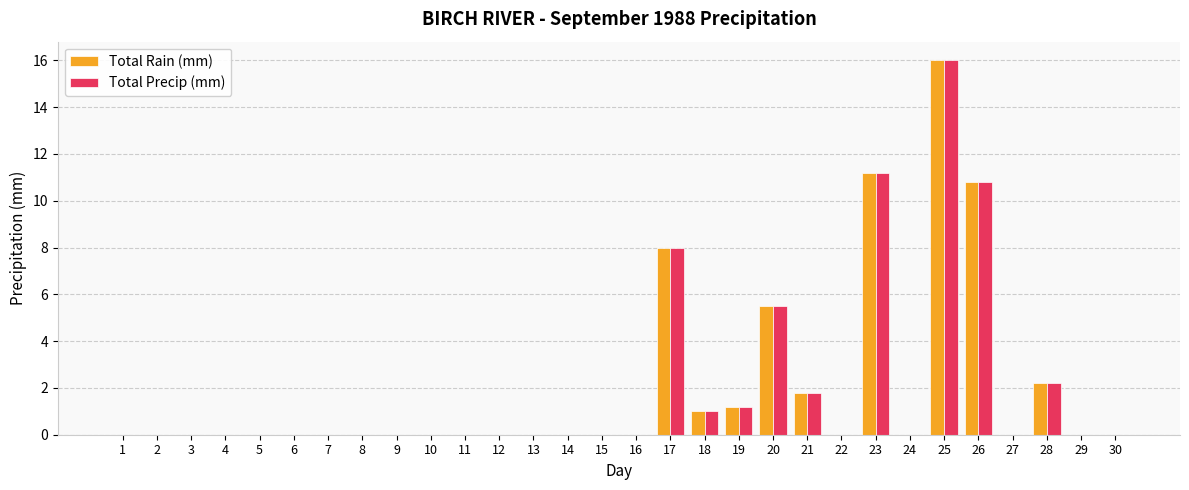

Are the bars horizontal?

No